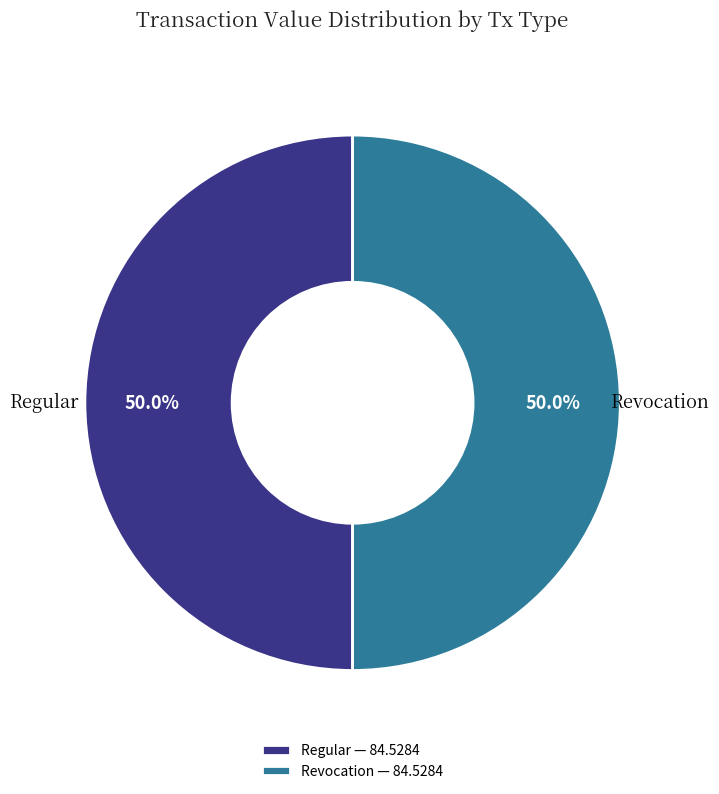

Do Revocation — 84.5284 and Regular — 84.5284 together represent more than half of the pie?

Yes